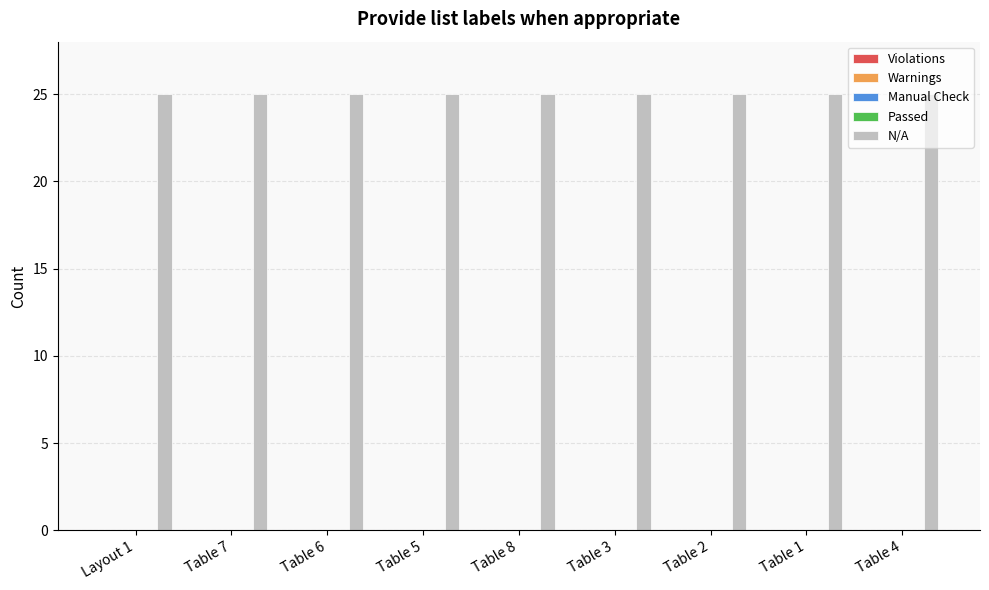

Between Table 7 and Table 3, which series saw the biggest shift?

Violations